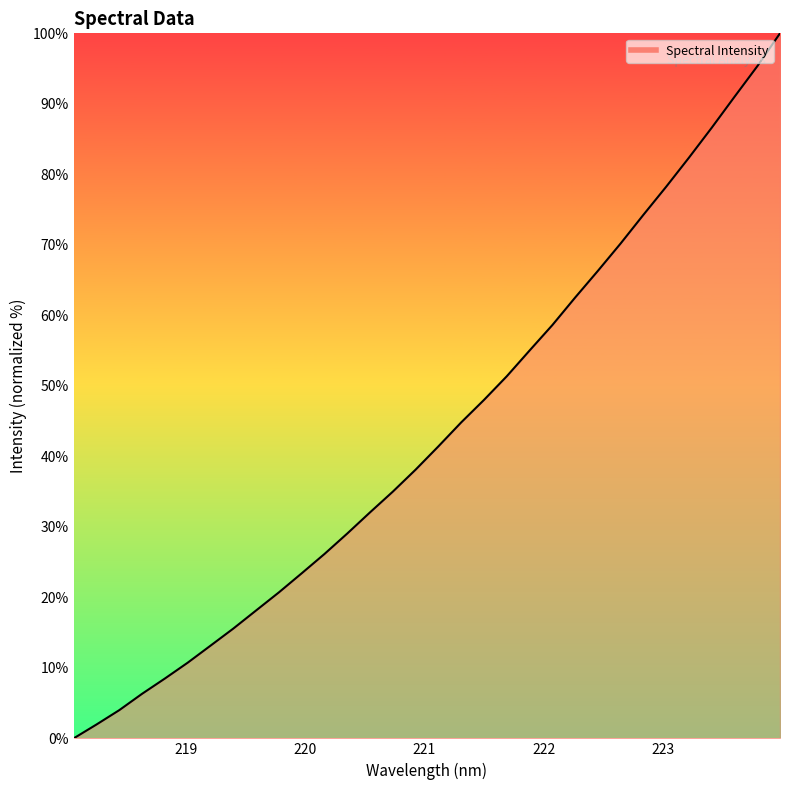

What is the greatest value displayed?

100.0